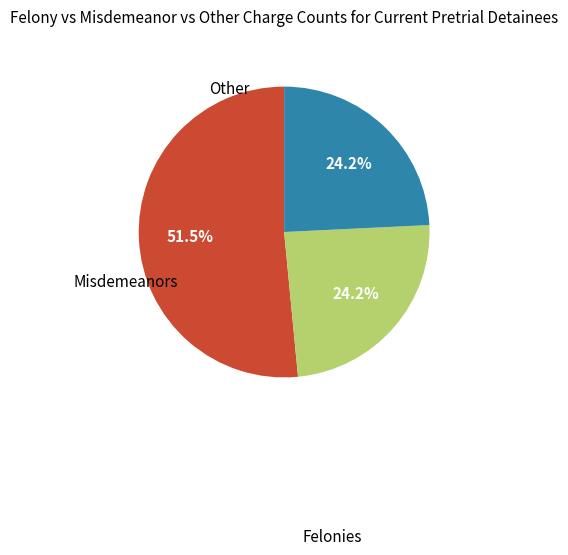

Is there any slice that represents more than half of the pie?

Yes